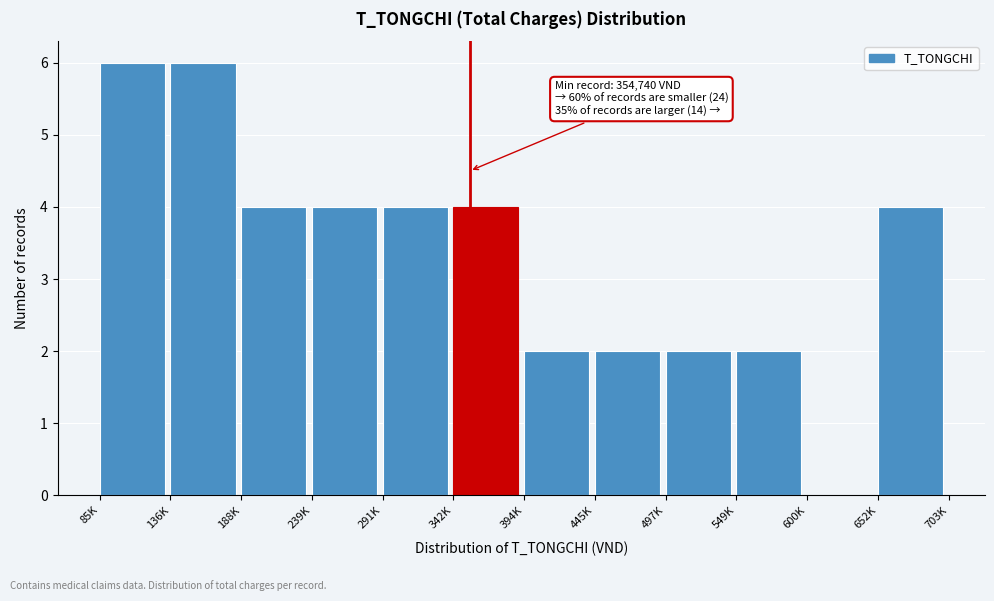

Reading left to right, what are all the values shown in this chart?

85K=6	136K=6	188K=4	239K=4	291K=4	342K=4	394K=2	445K=2	497K=2	549K=2	600K=0	652K=4